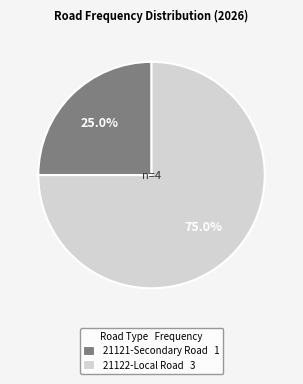

How many segments does this pie chart have?

2